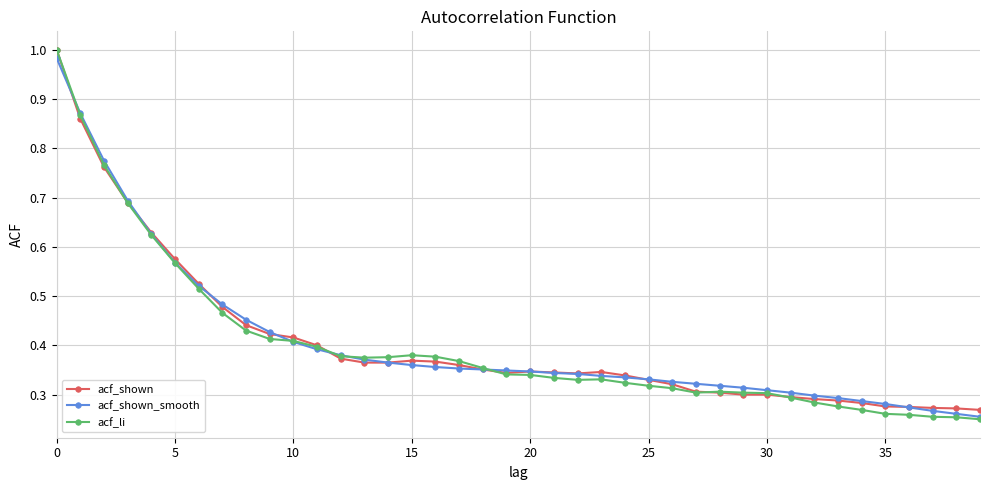

At how many categories does at least one series exceed 0?

40